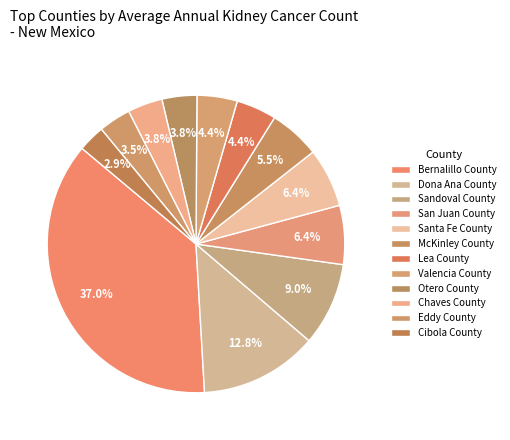

What is the change in value from Lea County to Cibola County?

-5